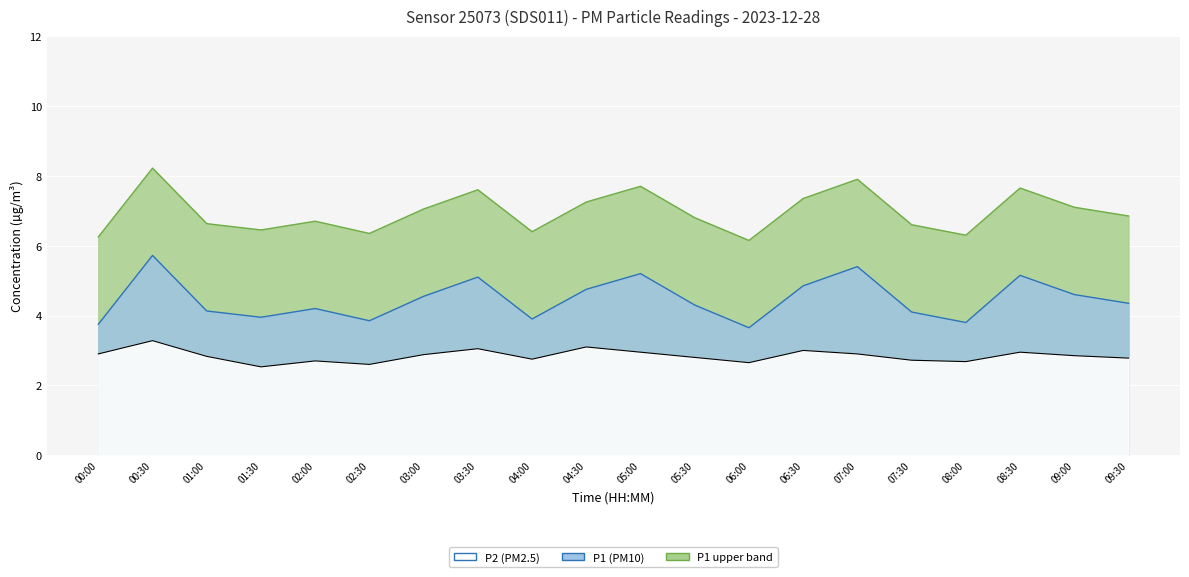

At which category is the sum across all series the highest?

00:30